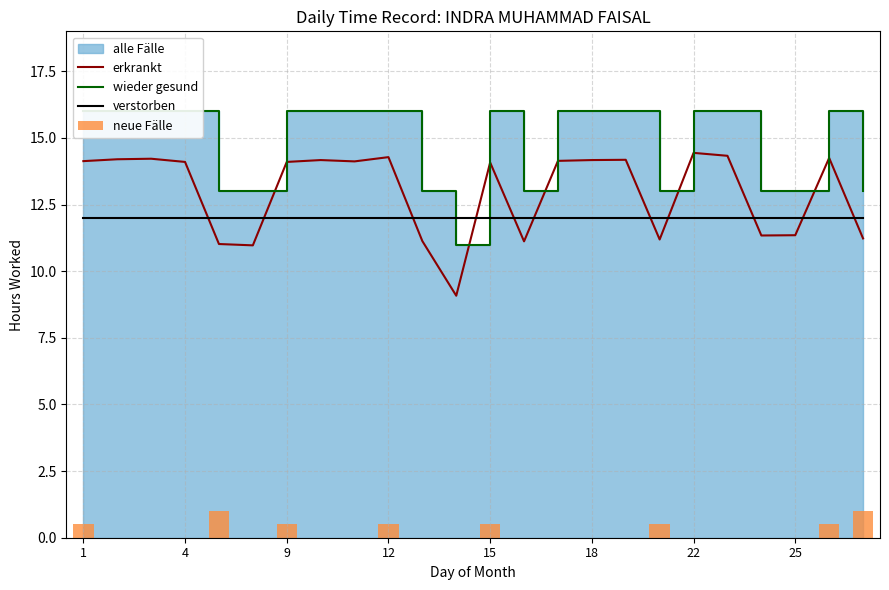

Which category has the lowest value in the verstorben series?

1